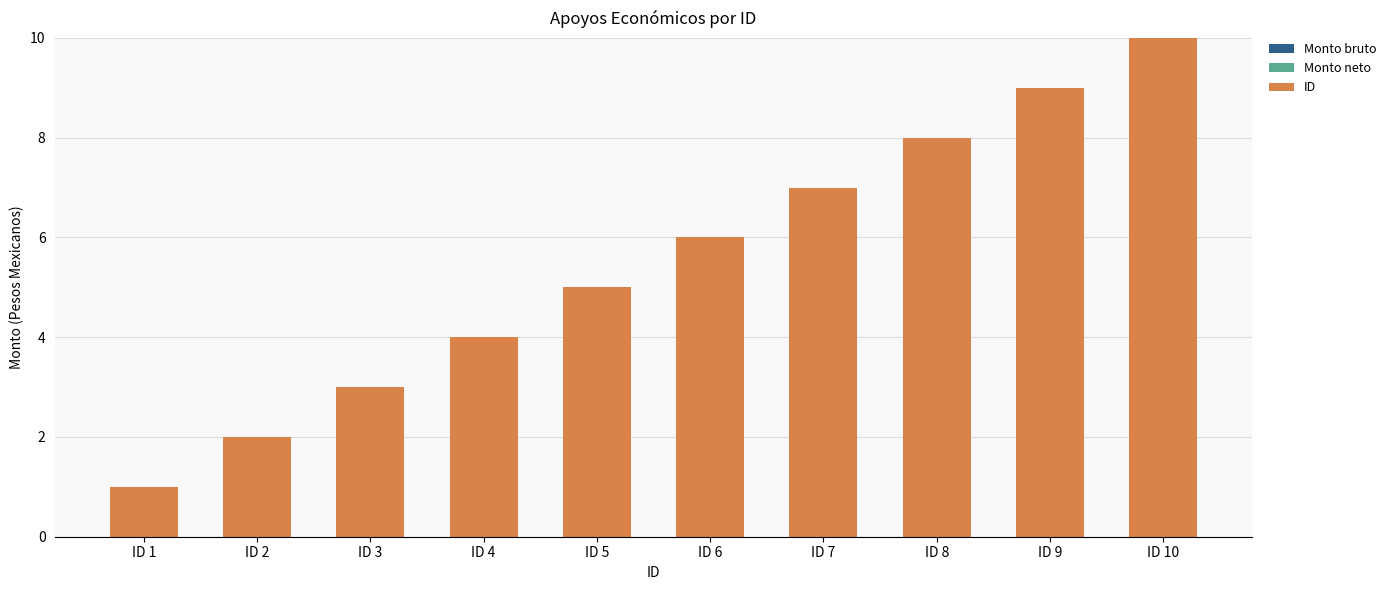

Are the bars grouped side by side (vs. stacked)?

No